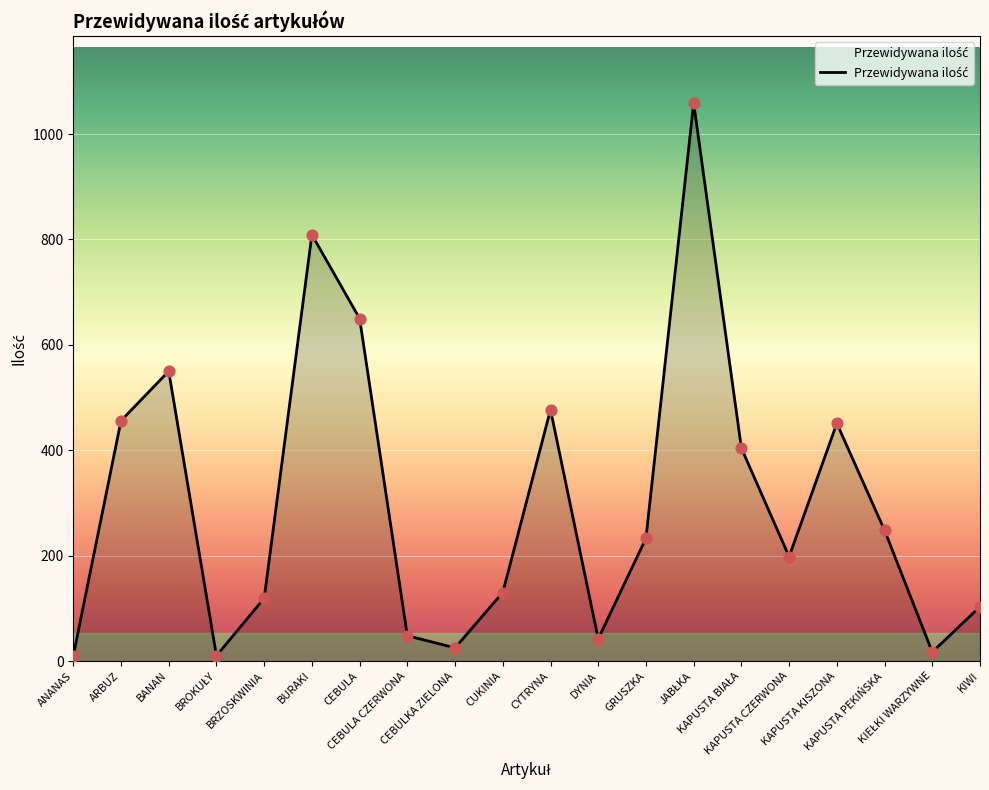

Which has a higher value, CEBULA CZERWONA or CUKINIA?

CUKINIA